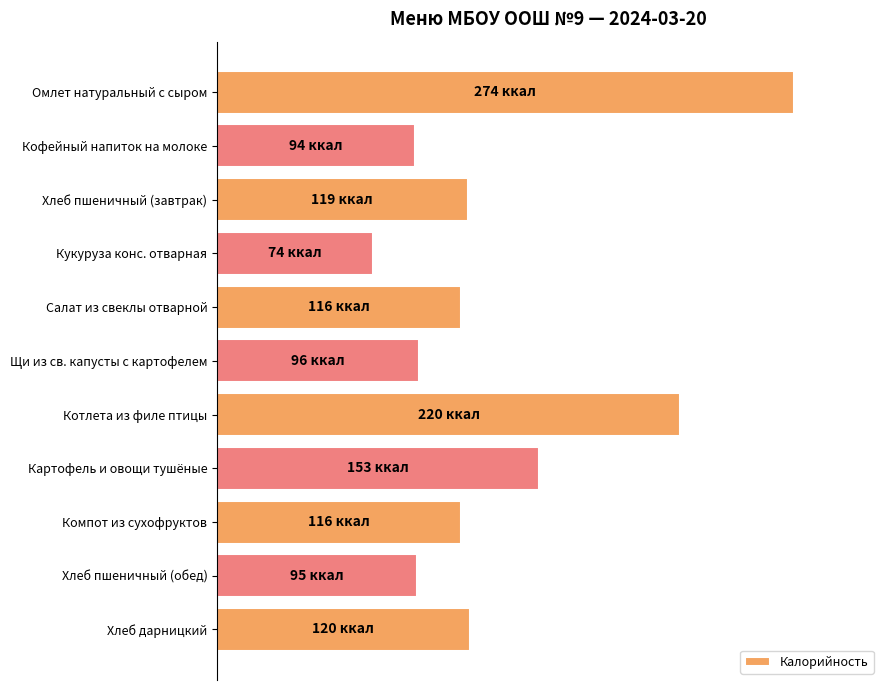

What is the difference between the second highest and second lowest values?

126